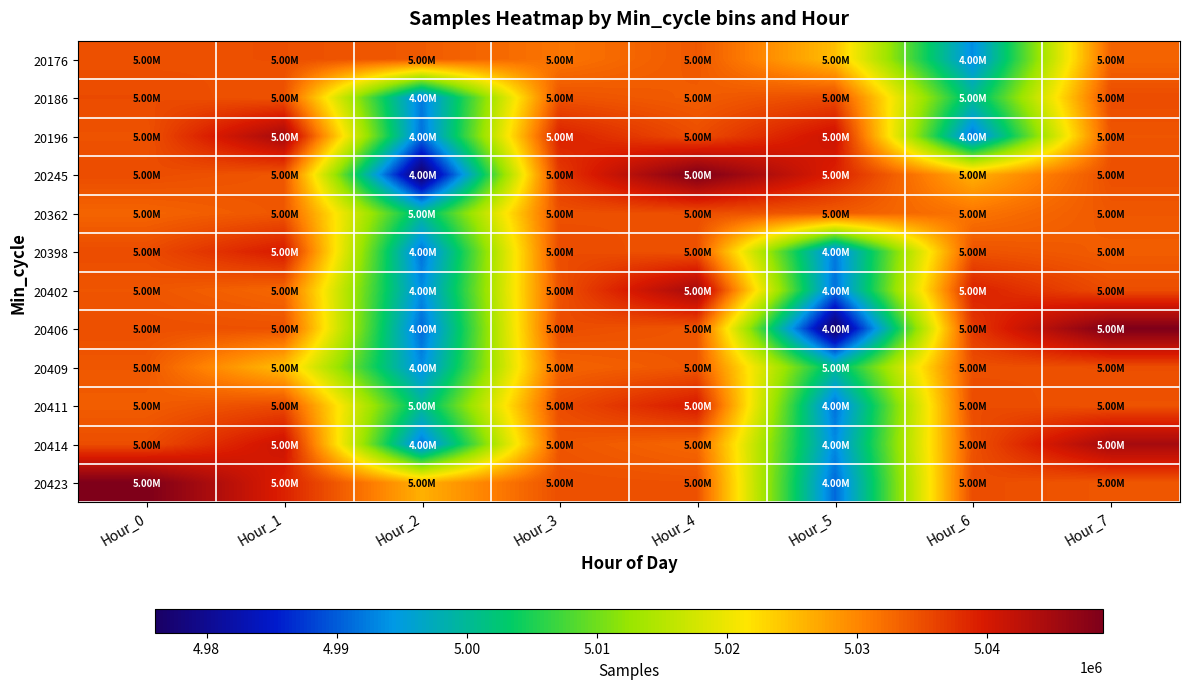

Which category has the highest value across all series?

Hour_4